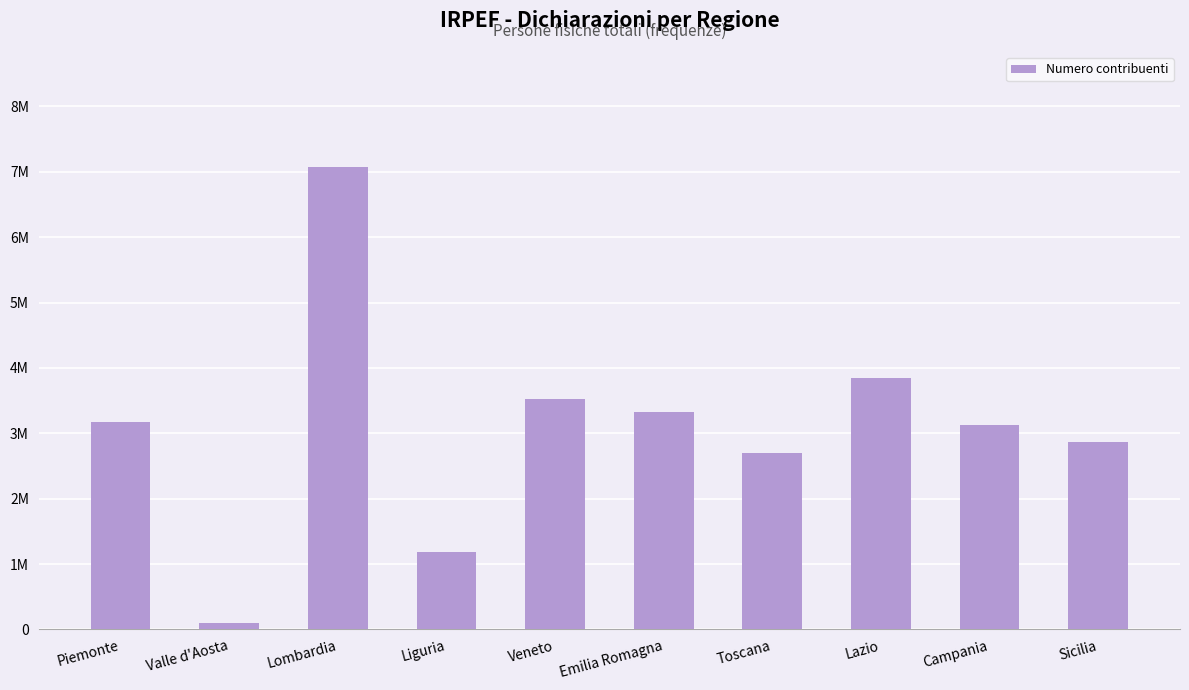

Does the chart contain any negative values?

No